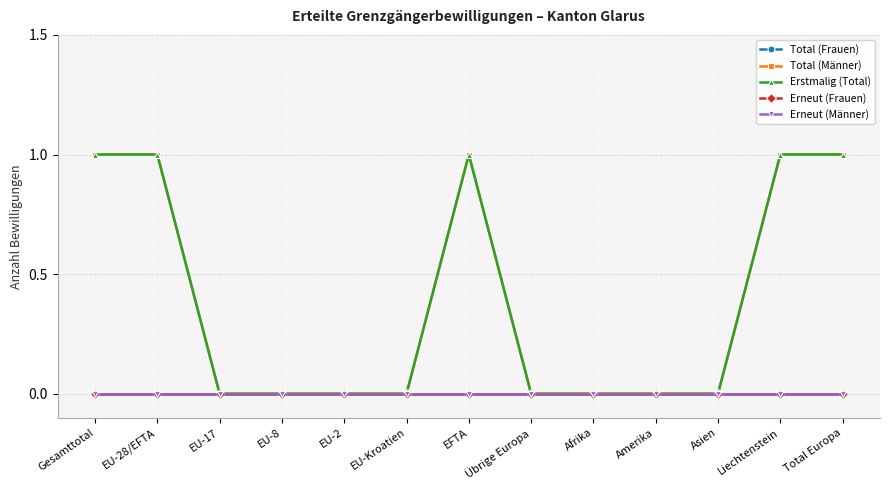

True or false: Erneut (Männer) and Total (Männer) cross at least once.

False